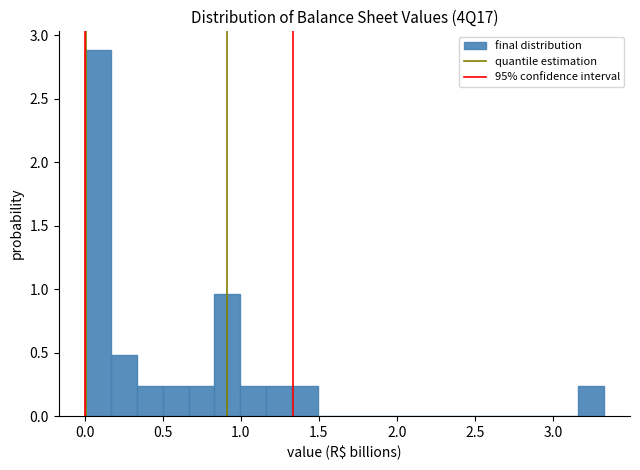

Around what value on the x-axis is the tallest bar? Give the approximate position of its centre, as read against the axis.

0.10